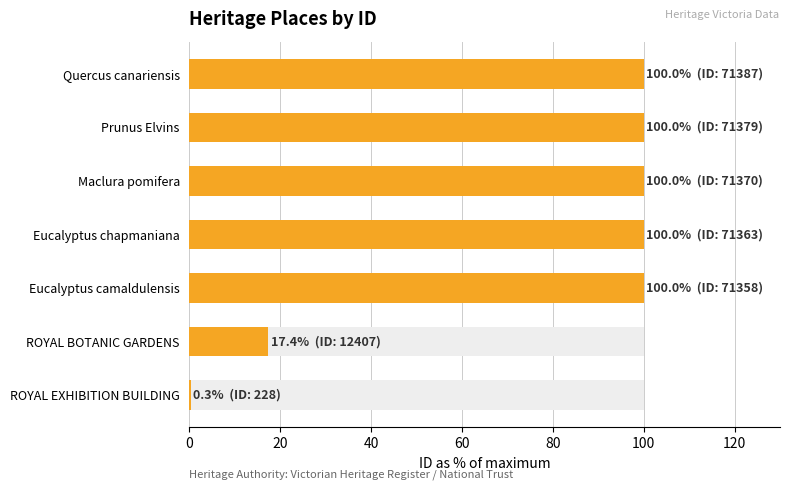

What is the approximate value at ROYAL EXHIBITION BUILDING?

0.3